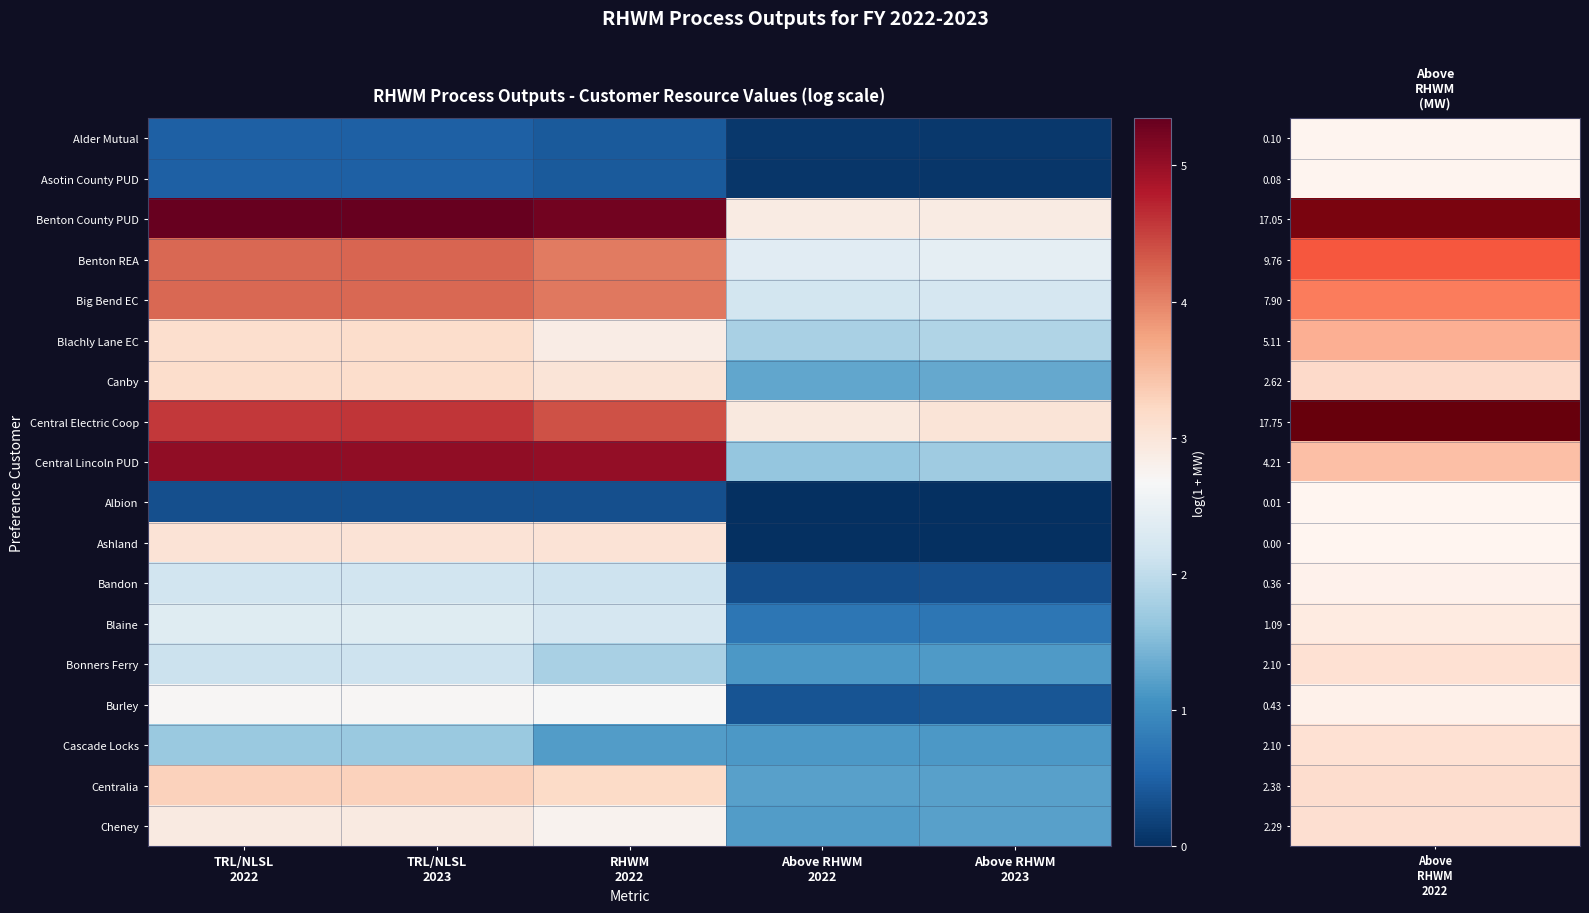

Rank the series by their maximum value, from highest to lowest.

Benton County PUD, Central Lincoln PUD, Central Electric Coop, Benton REA, Big Bend EC, Centralia, Blachly Lane EC, Canby, Ashland, Cheney, Burley, Blaine, Bandon, Bonners Ferry, Cascade Locks, Asotin County PUD, Alder Mutual, Albion